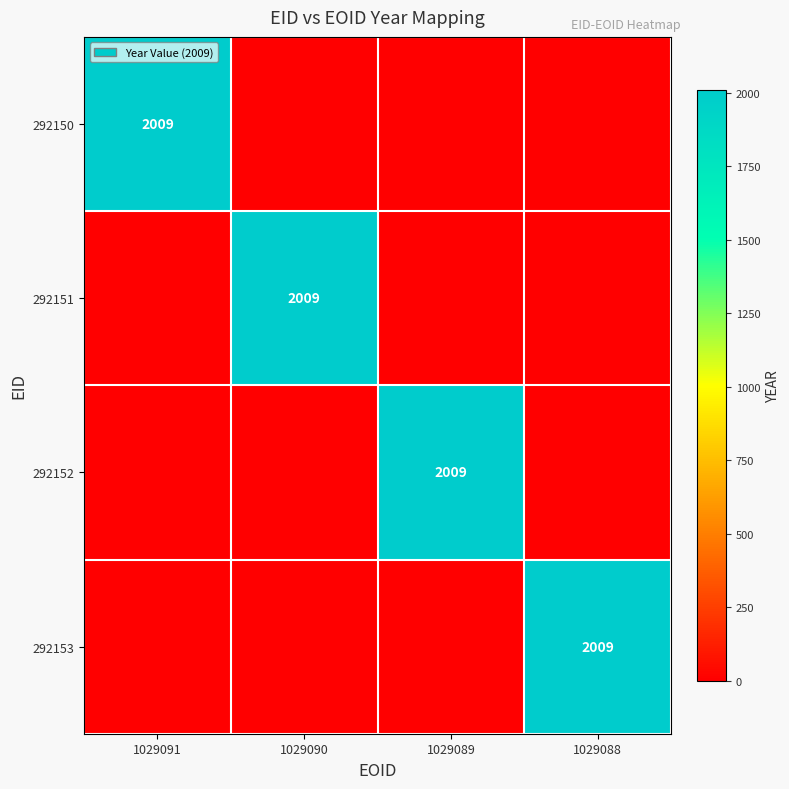

The 292153 series shows 878 at 1029088. True or false?

False